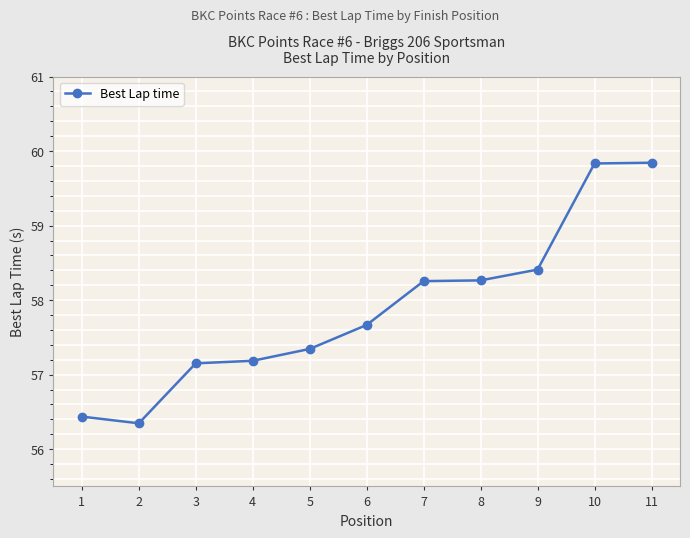

What is the maximum value shown in the chart?

59.8